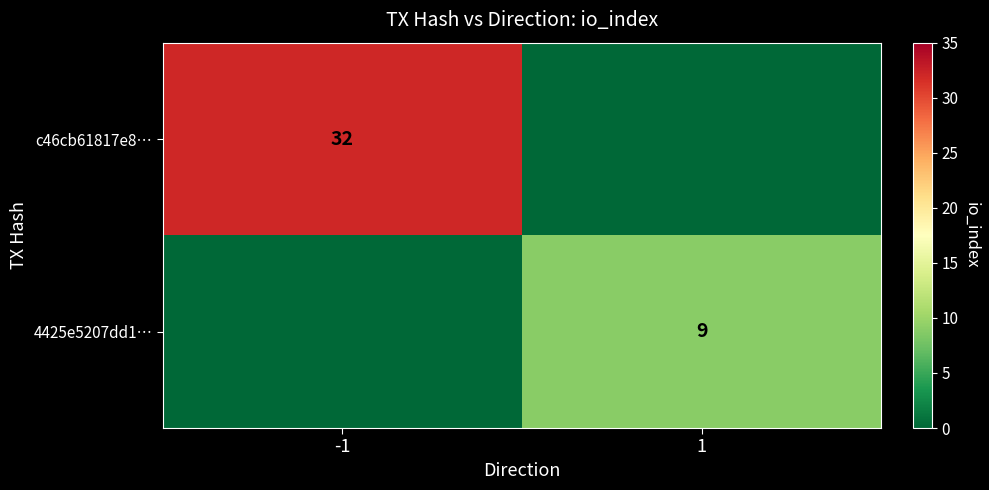

The value of 4425e5207dd1… at 1 is 13. True or false?

False